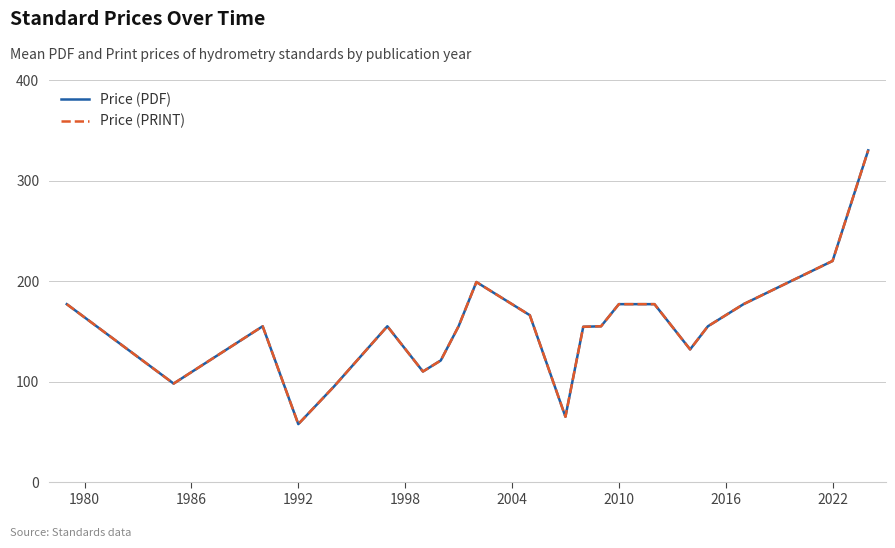

What is the difference between the second highest and minimum values in the Price (PRINT) series?

162.3